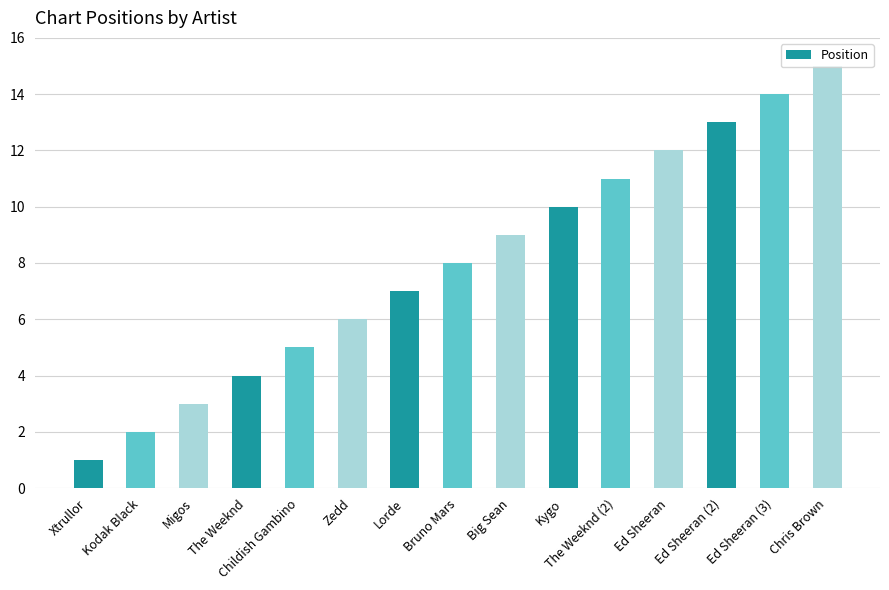

What is the label of the 5th bar from the left?

Childish Gambino